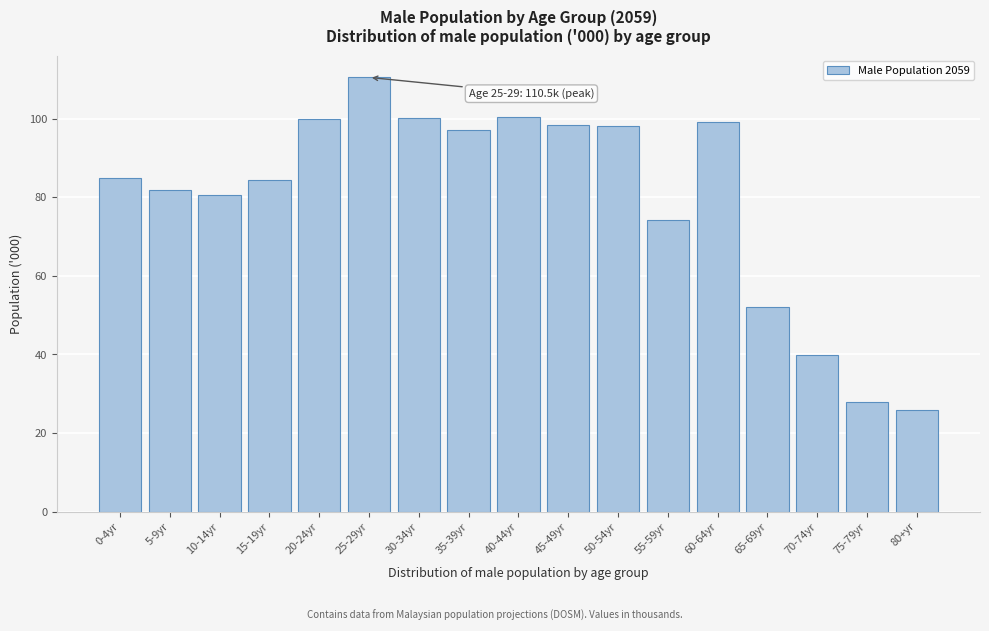

What is the greatest value displayed?

110.5